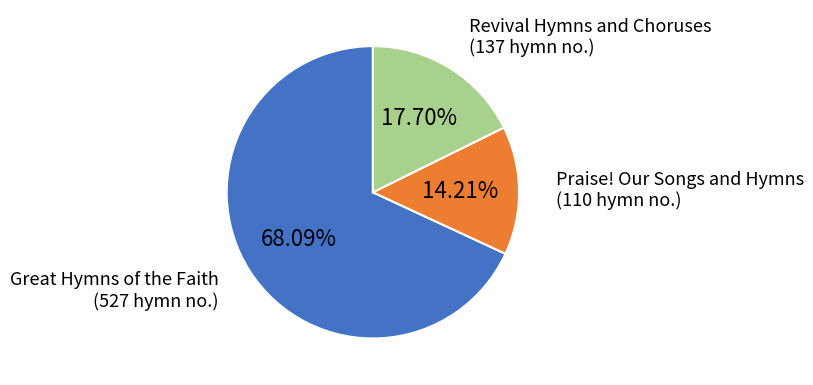

To the nearest percent, what is the average slice percentage?

33%